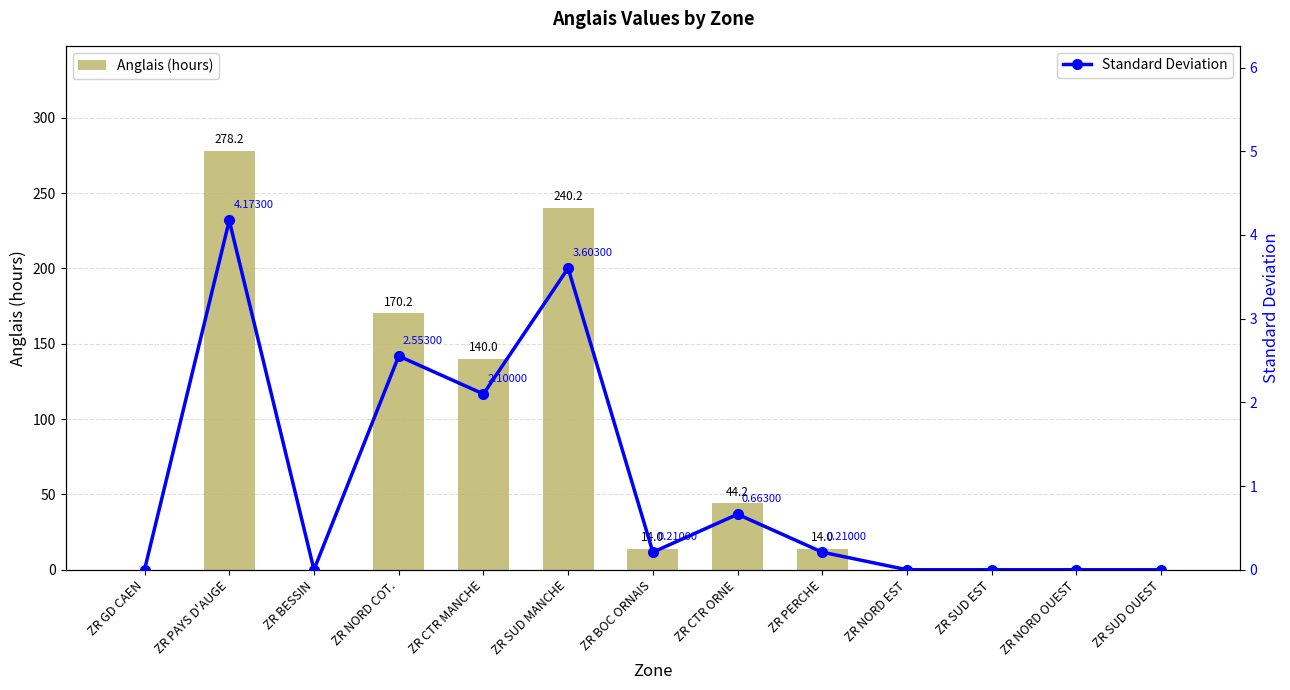

List the series in order of their overall mean, highest first.

Anglais (hours), Standard Deviation